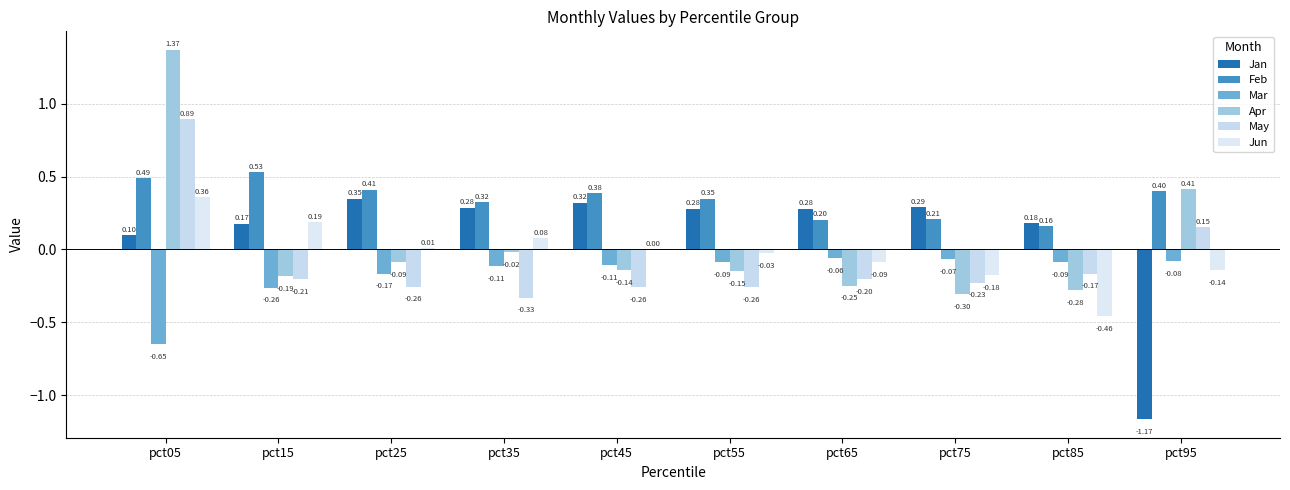

How many distinct data groups are displayed?

6